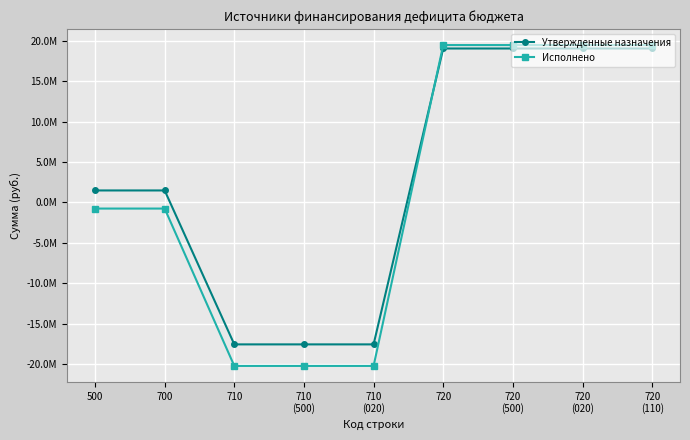

Is this an area chart (filled region under the line)?

No